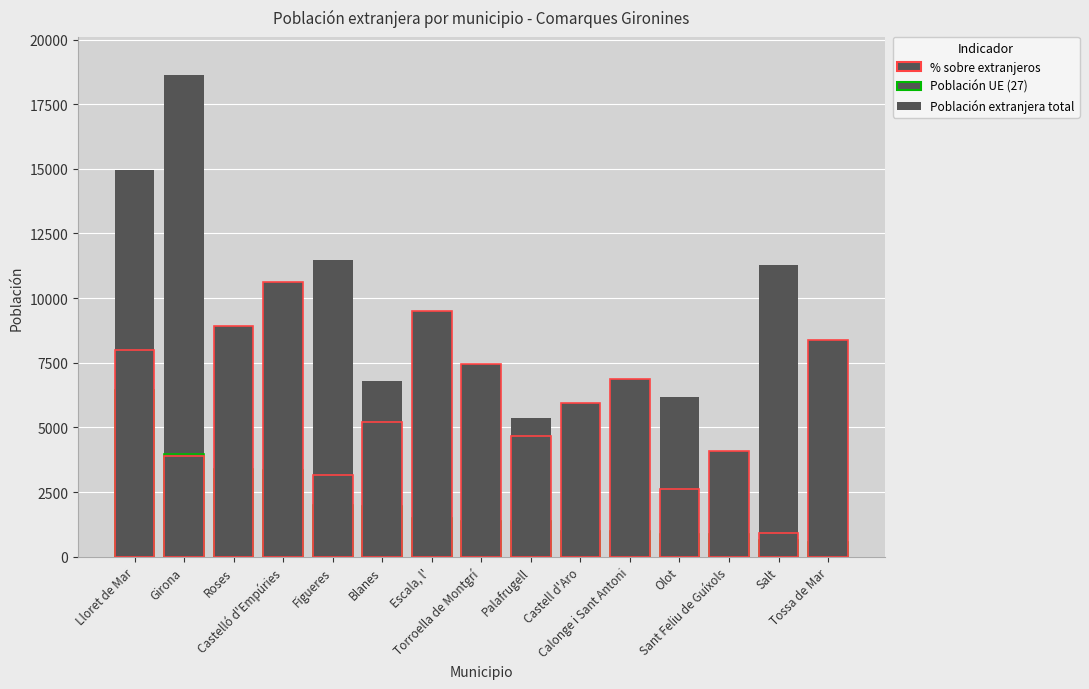

Reading left to right, what are all the values shown in this chart?

Población extranjera total: 14937.0	18610.0	6985.0	5818.0	11473.0	6782.0	2900.0	3406.0	5362.0	3068.0	2647.0	6190.0	3836.0	11275.0	1277.0
Población UE (27): 6453.0	3988.0	3395.0	3363.0	1987.0	1965.0	1497.0	1387.0	1386.0	1001.0	981.0	884.0	864.0	663.0	578.0
% sobre extranjeros (escalado): 8002.3	3908.1	8932.8	10607.7	3163.7	5210.8	9491.1	7444.0	4652.5	5955.2	6885.7	2605.4	4094.2	930.5	8374.5